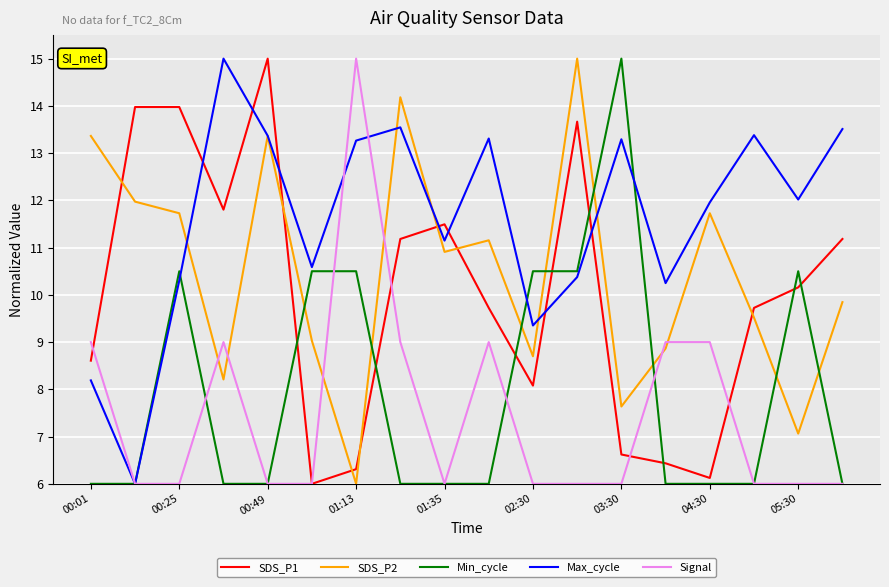

How many intersections are there between SDS_P2 and SDS_P1?

7